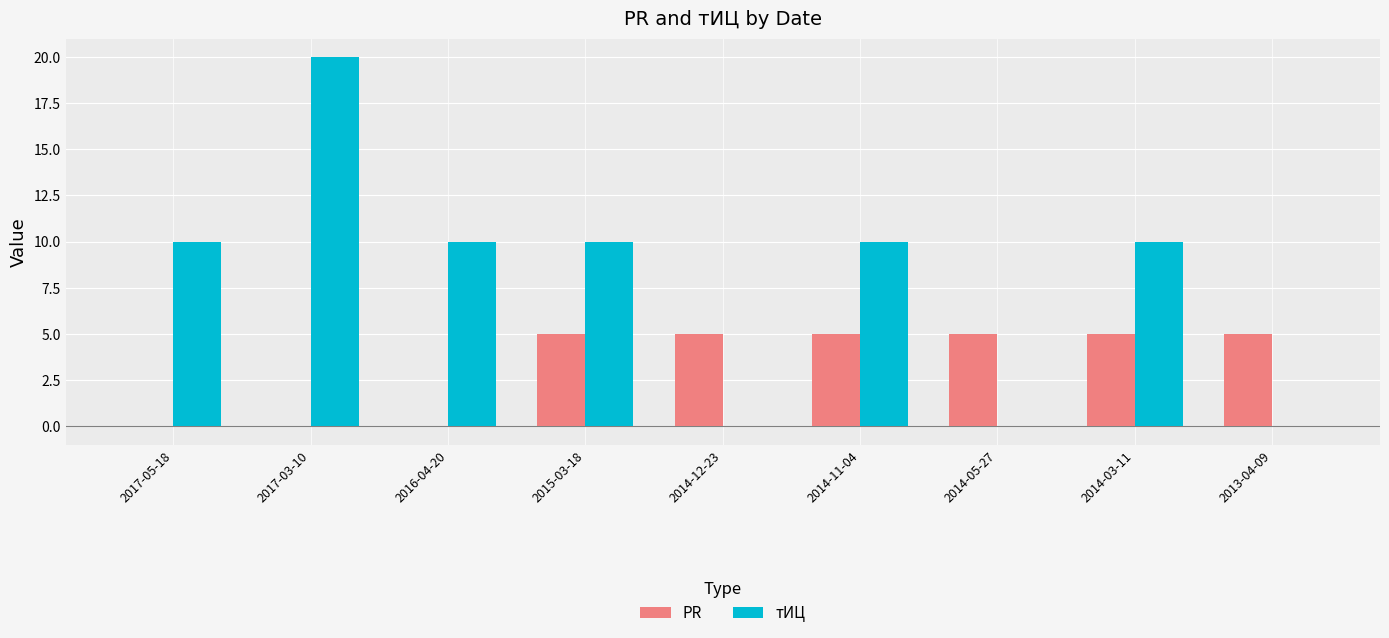

Between 2017-03-10 and 2015-03-18, which series saw the biggest shift?

тИЦ